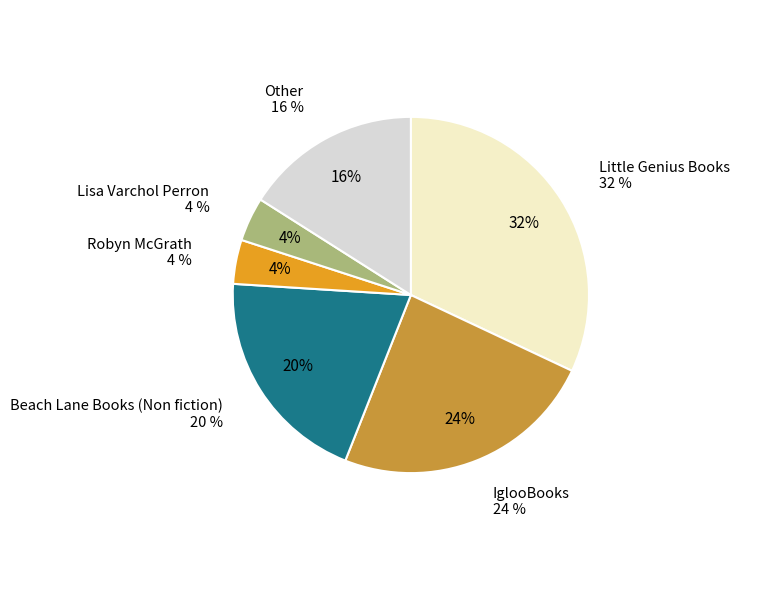

What is the smallest slice in the pie chart?

Robyn McGrath